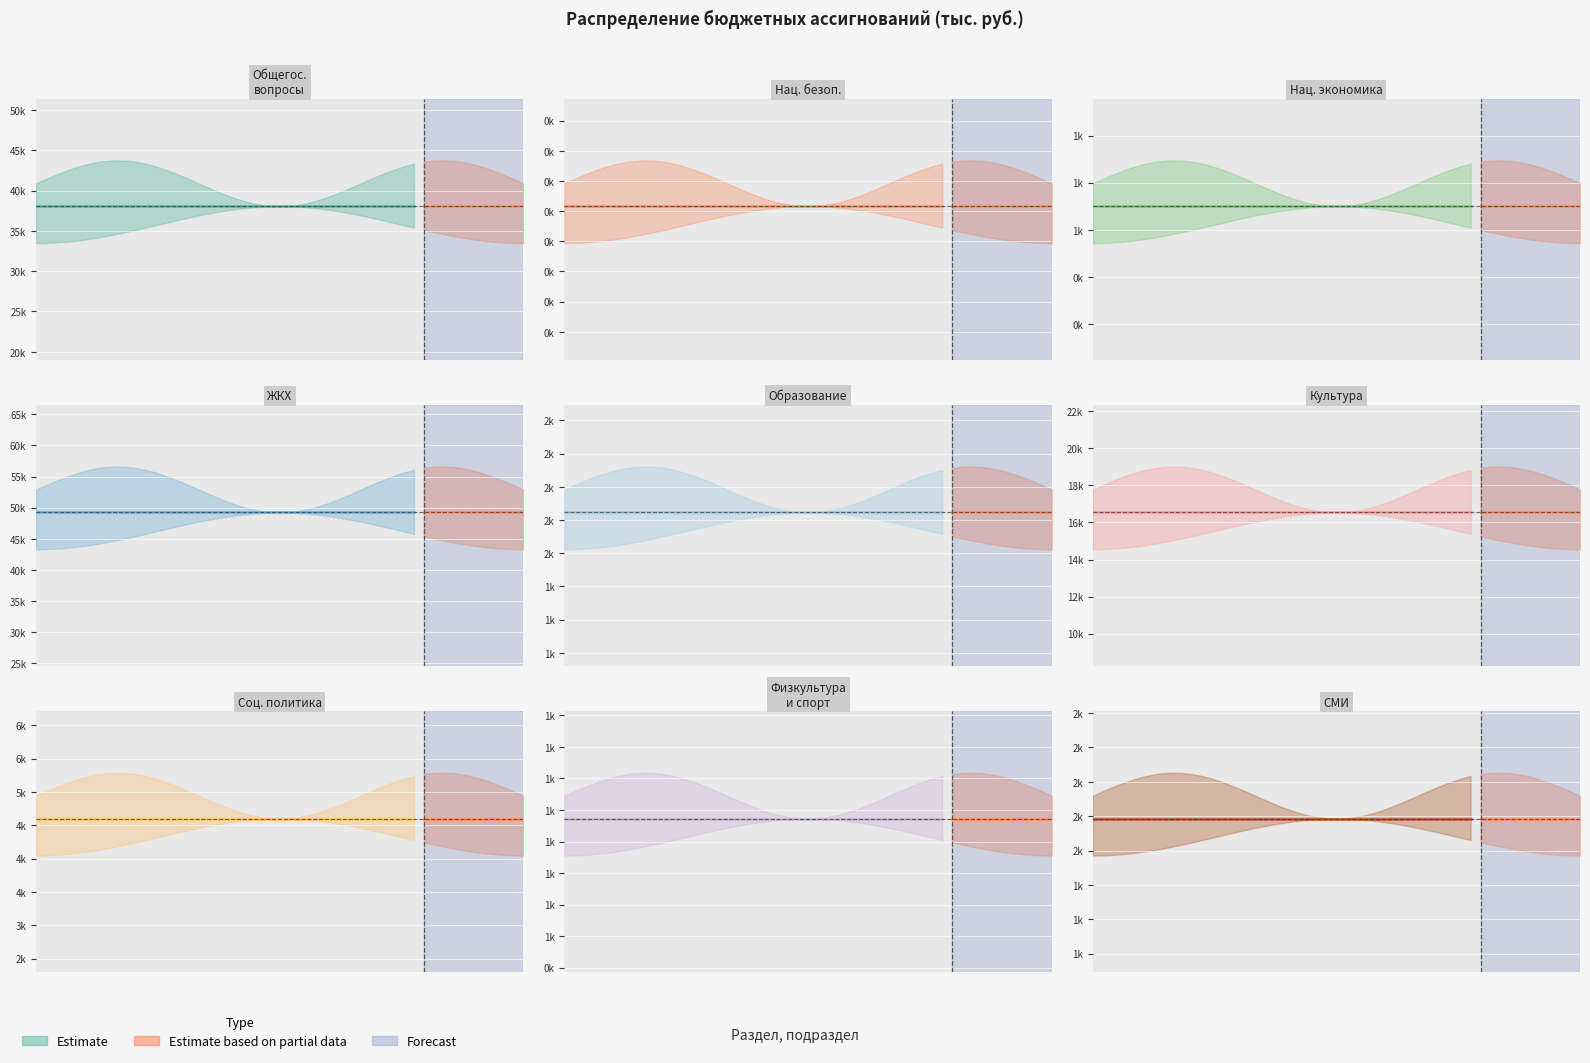

Read the value at КУЛЬТУРА, КИНЕМАТОГРАФИЯ.

16536.4